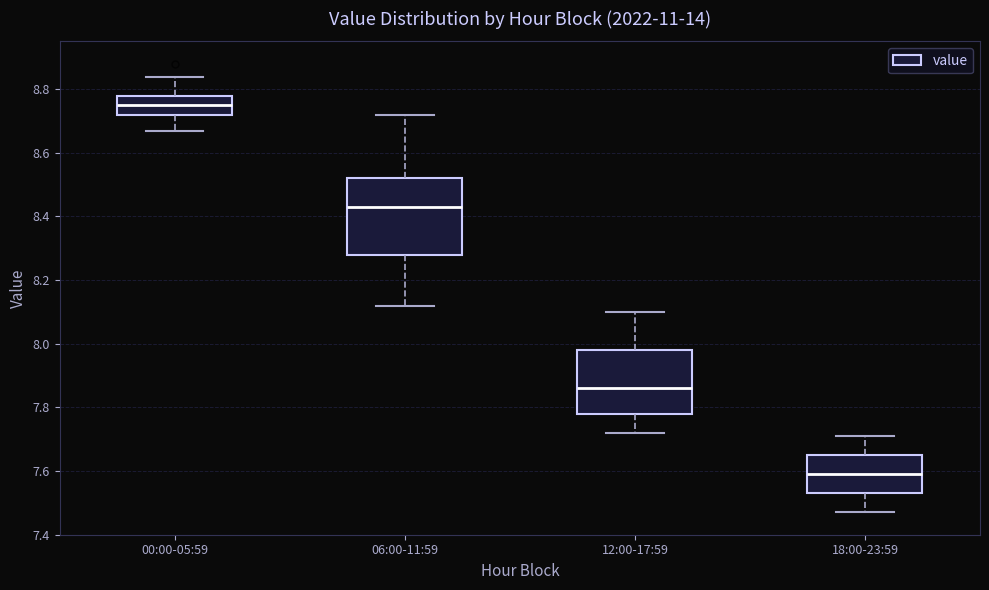

Reading left to right, transcribe this box plot: for each box, give where its median line is, the range the box spans, and where its two whiskers end, as read against the y-axis. The values are not printed on the chart, so give them approximately, as read against the axis.

00:00-05:59: median 8.76, box 8.72 to 8.78, whiskers 8.68 to 8.84
06:00-11:59: median 8.44, box 8.28 to 8.52, whiskers 8.12 to 8.72
12:00-17:59: median 7.86, box 7.78 to 7.98, whiskers 7.72 to 8.10
18:00-23:59: median 7.60, box 7.54 to 7.66, whiskers 7.48 to 7.72